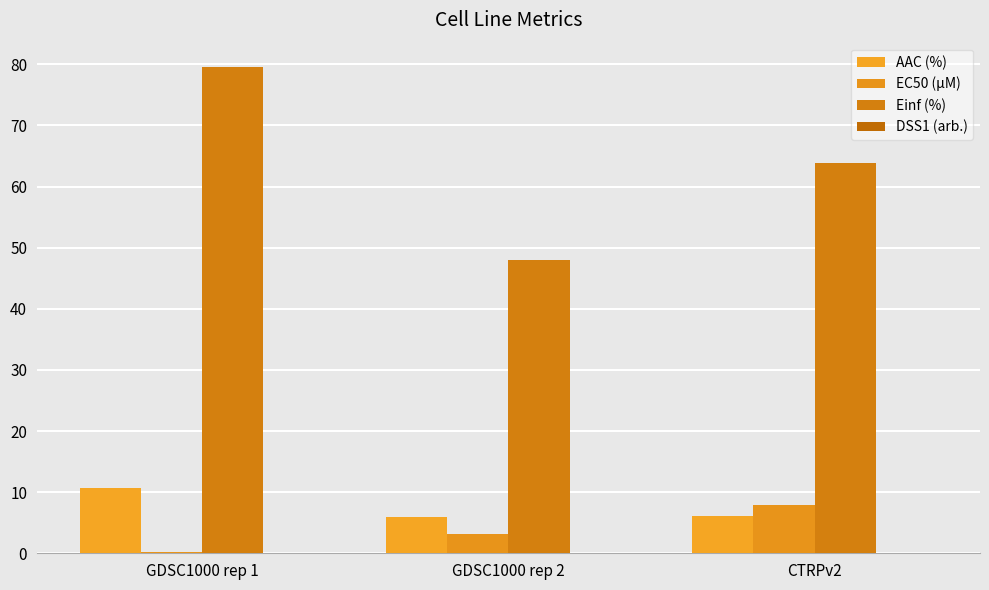

What position from the left is CTRPv2?

3